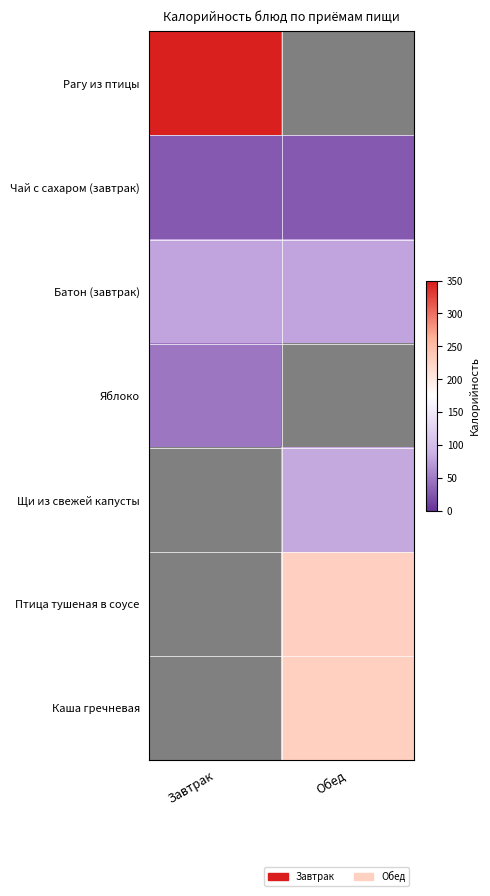

Between Обед and Завтрак, which is larger?

Завтрак